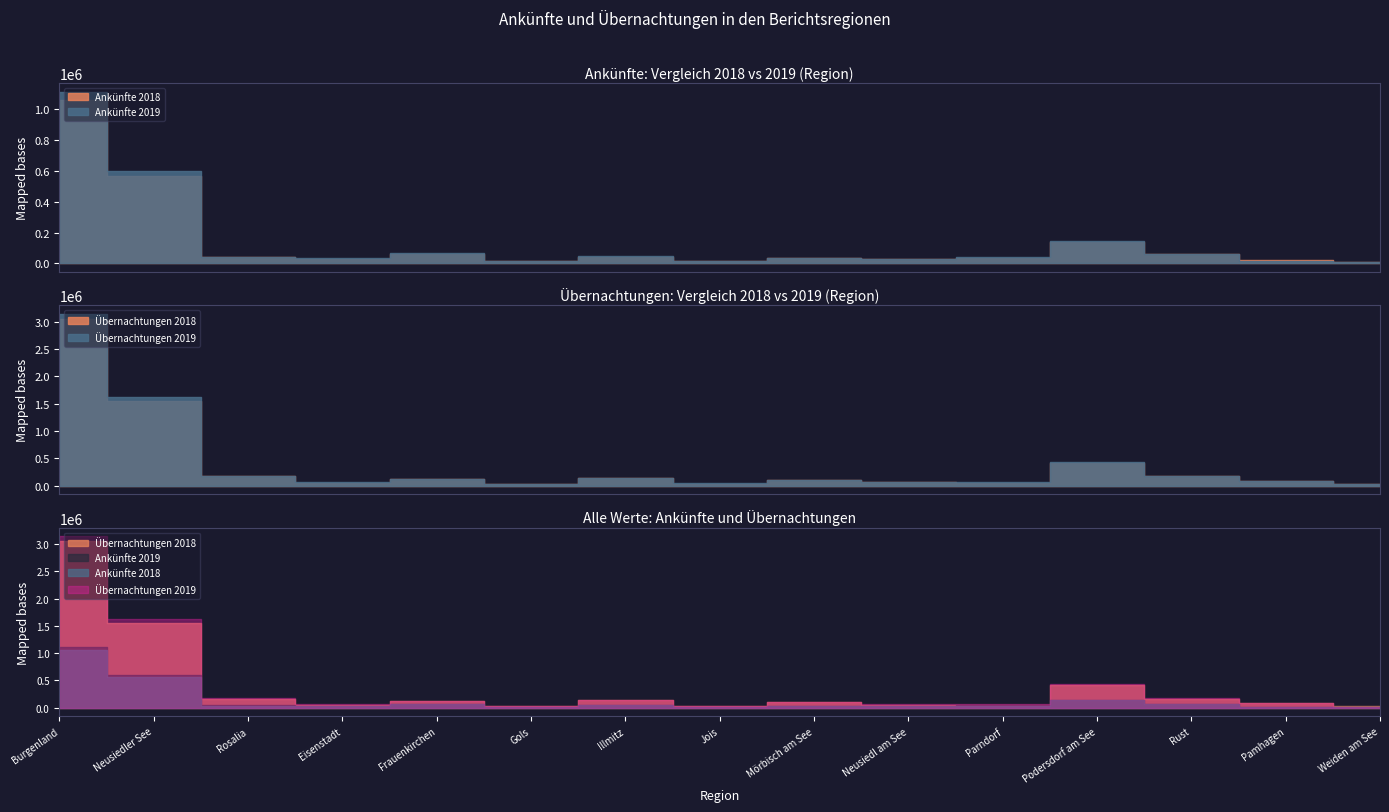

Is it true that Ankünfte 2018 equals 2252 at Weiden am See?

False